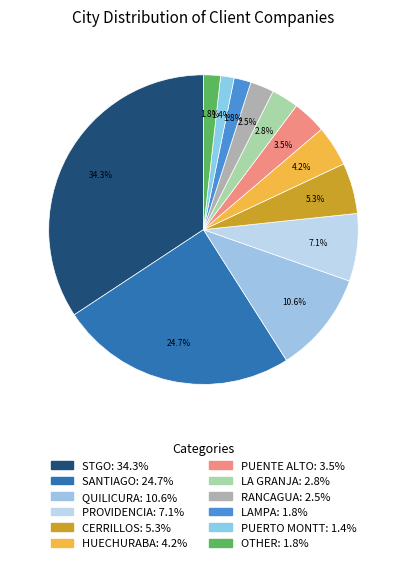

Count the number of slices in the pie.

12